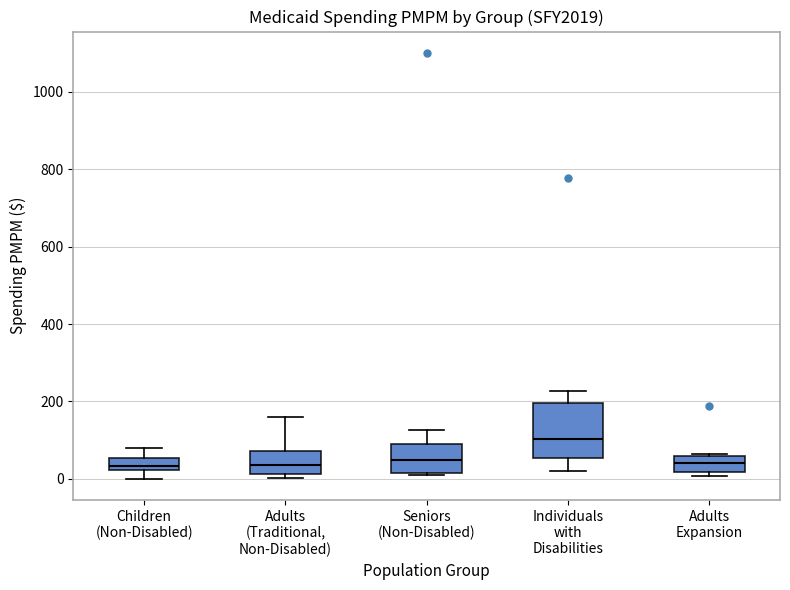

Which box is the tallest, from its lower edge to its upper edge?

Individuals with Disabilities